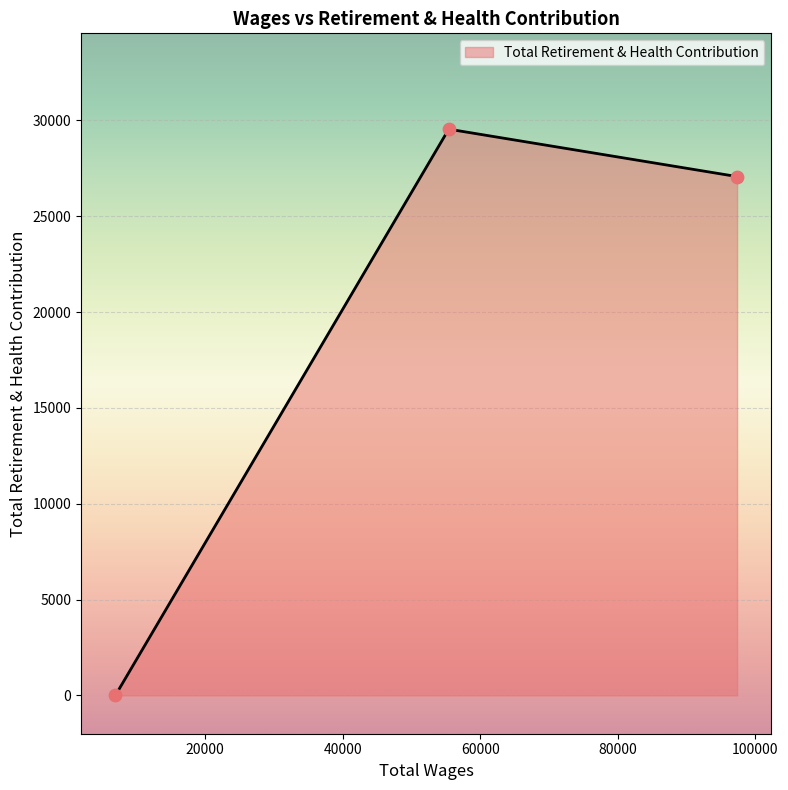

What is the difference between the maximum and minimum values?

29545